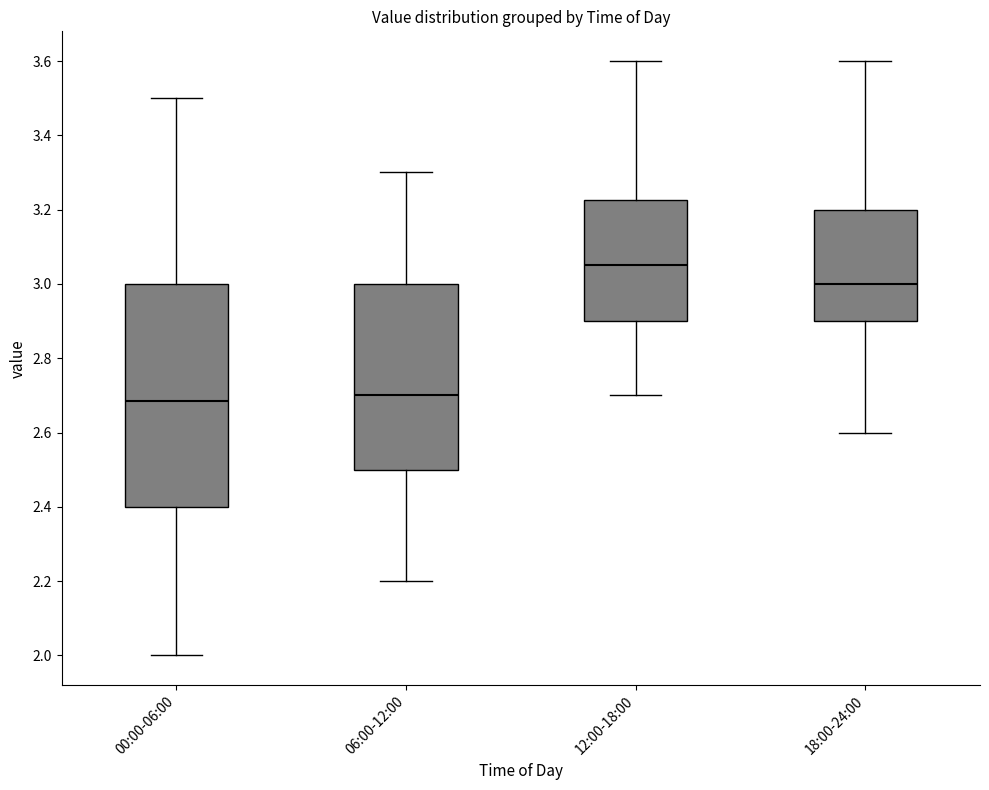

Which box's median line is the highest?

12:00-18:00